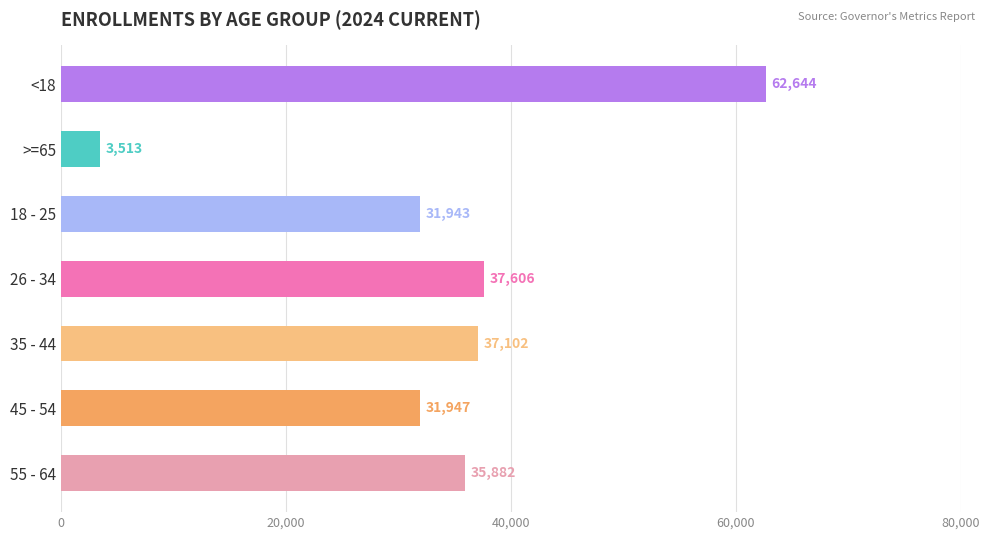

Approximately how many times larger is the value at 55 - 64 compared to <18?

0.6